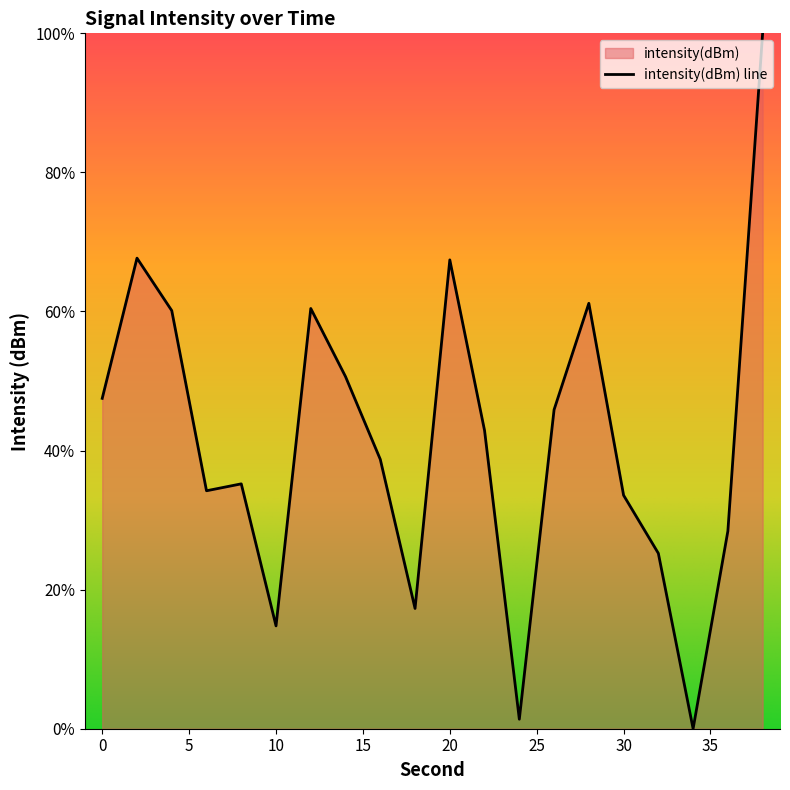

How many values are above zero?

19